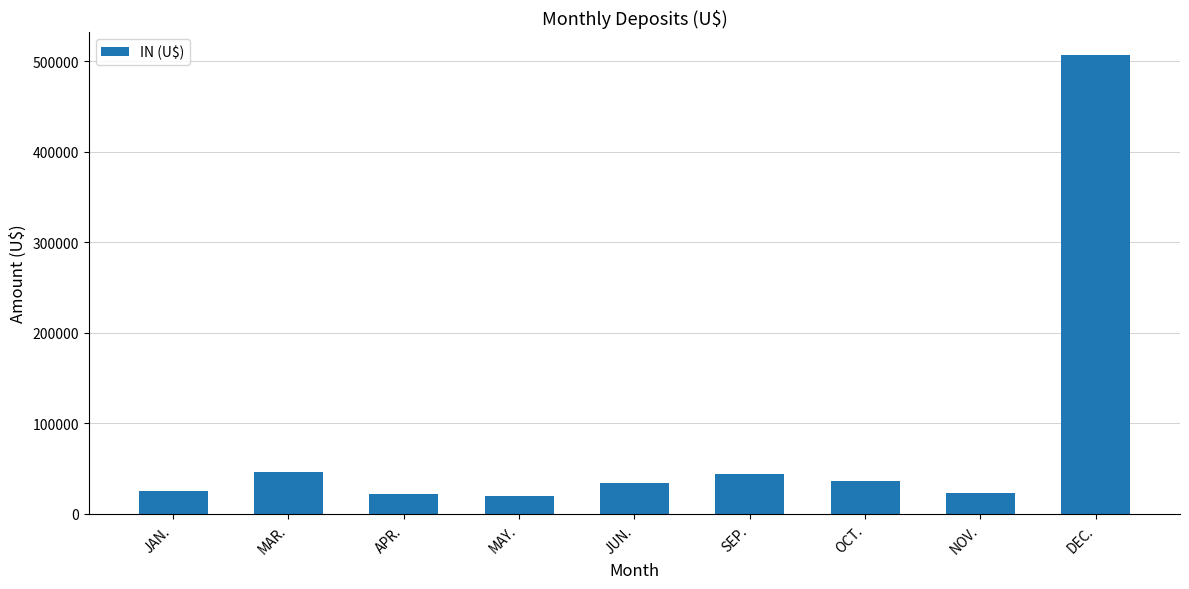

The chart shows a value of 25823.9 at JAN.. True or false?

True